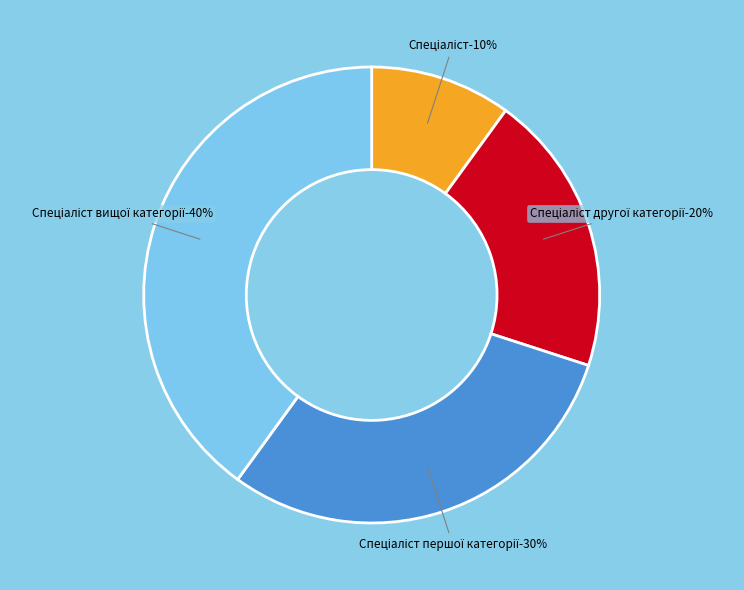

Approximately how many times larger is the value at Спеціаліст вищої категорії compared to Спеціаліст?

4.0